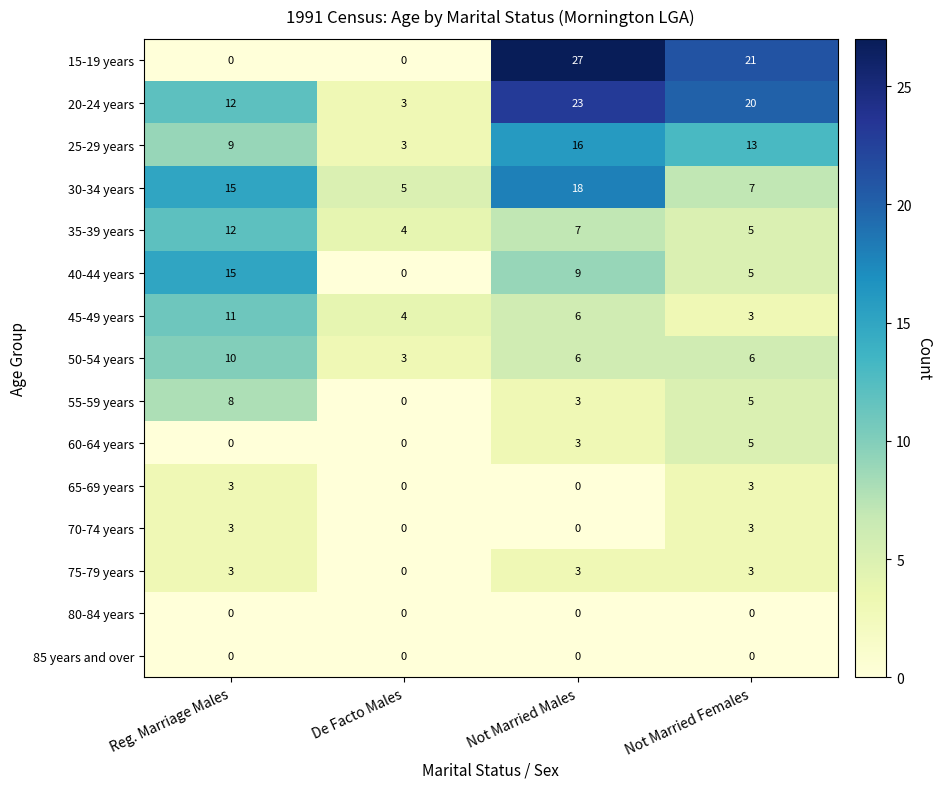

Between De Facto Males and Not Married Females, which series saw the biggest shift?

15-19 years